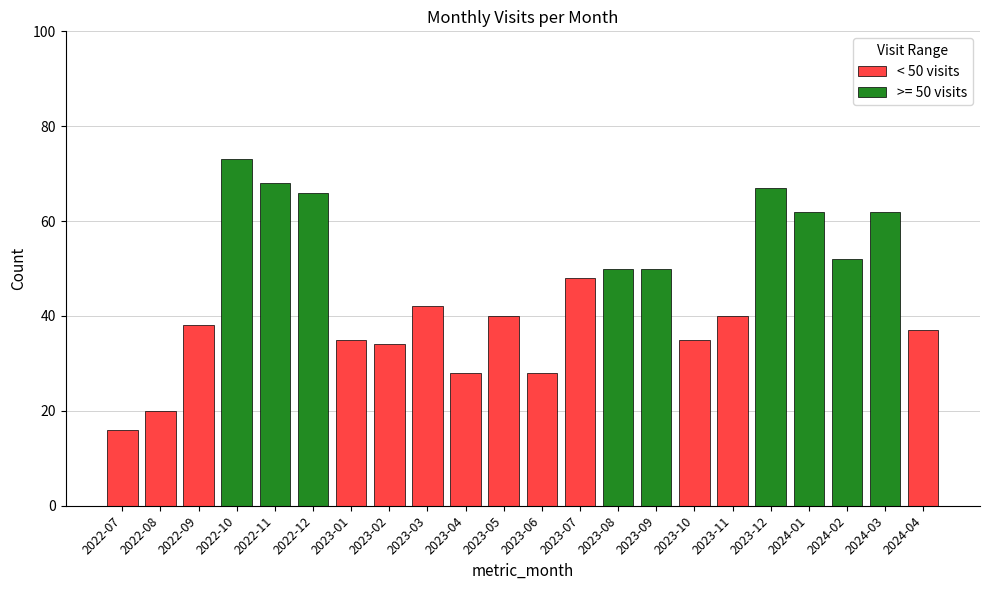

Are the bars horizontal?

No